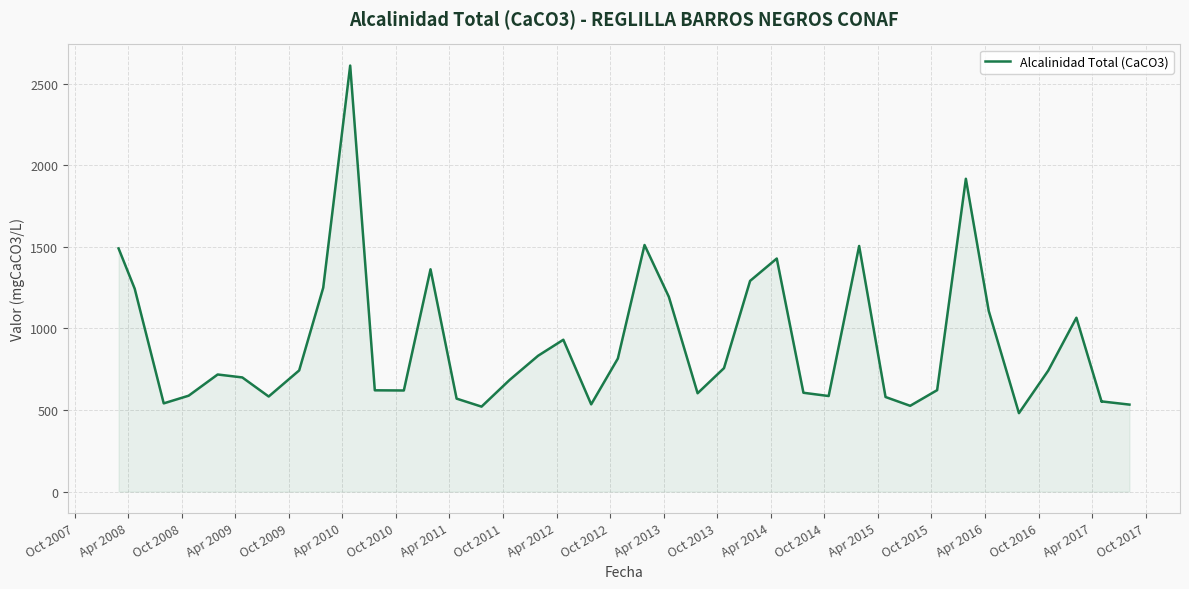

How many values are below 718?

20